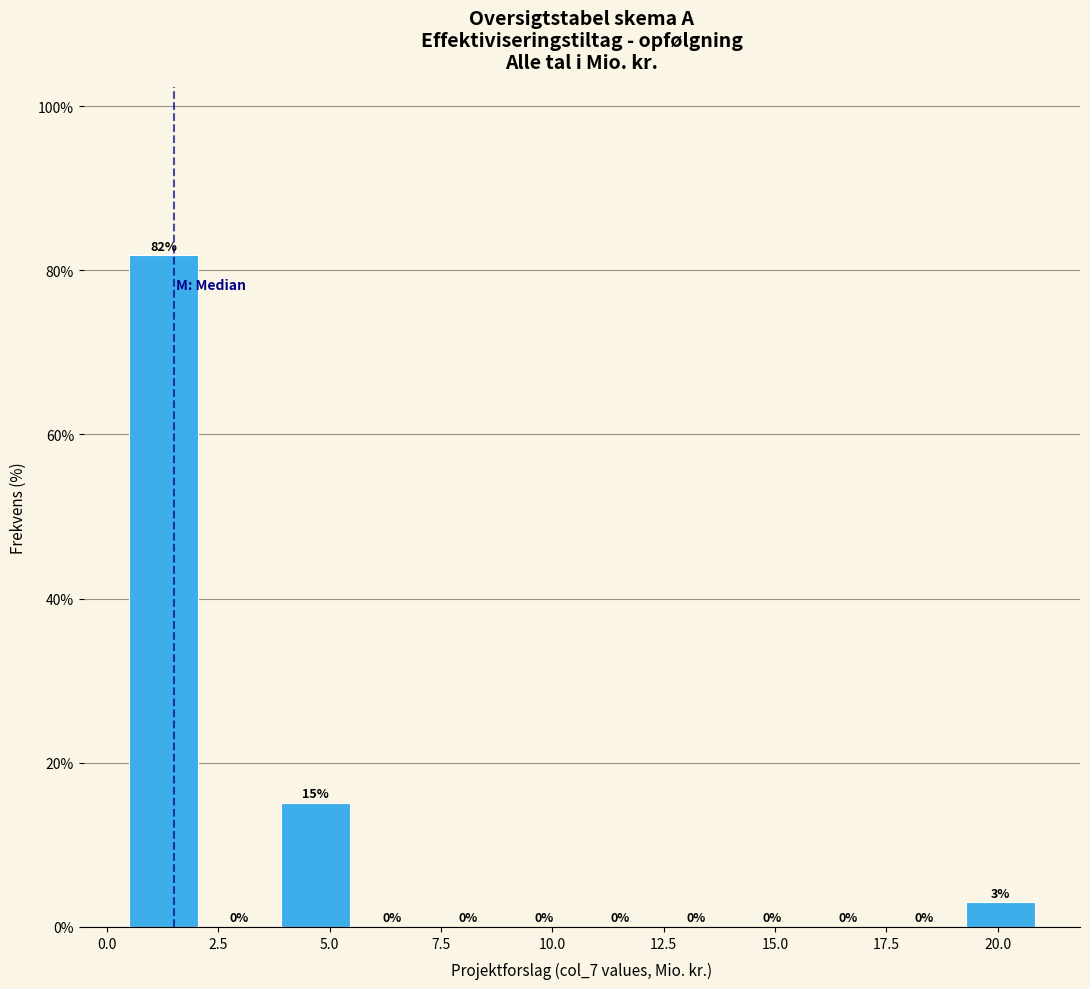

Around what value on the x-axis is the tallest bar? Give the approximate position of its centre, as read against the axis.

1.5